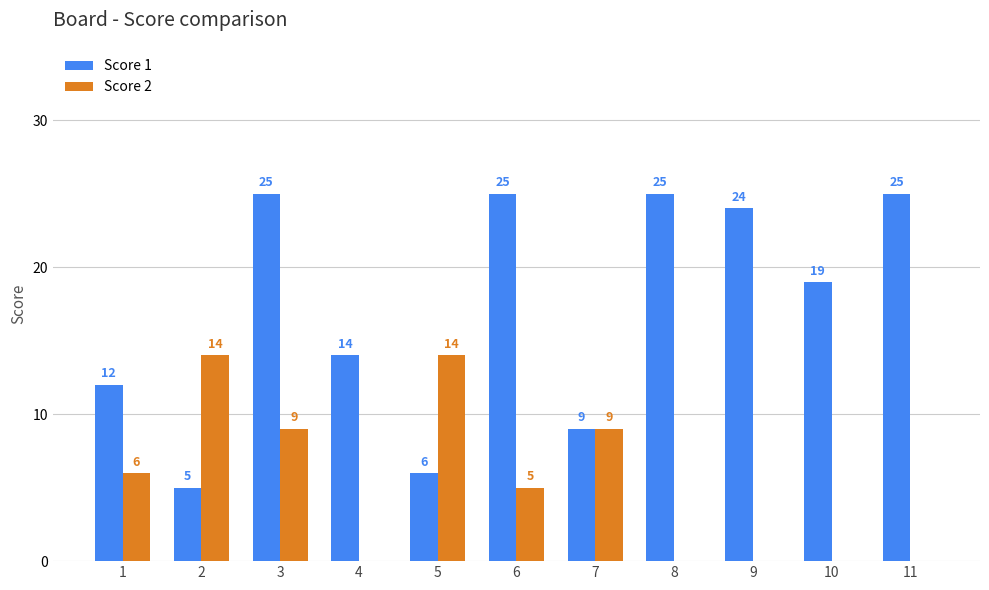

What is the sum of all Score 2 values?

57